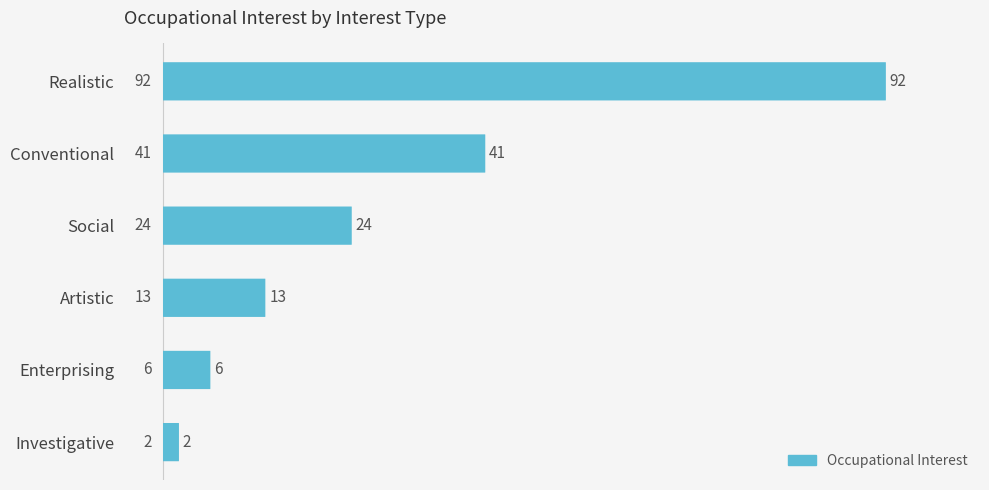

What is the greatest value displayed?

92